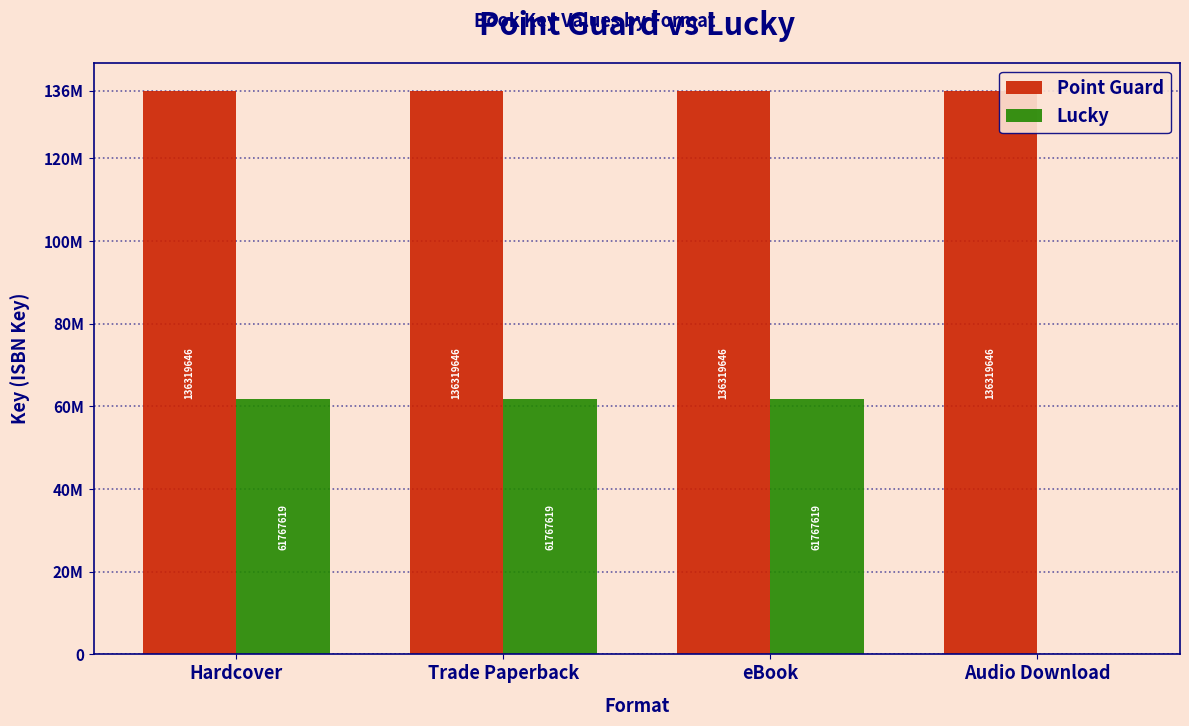

Are the bars horizontal?

No